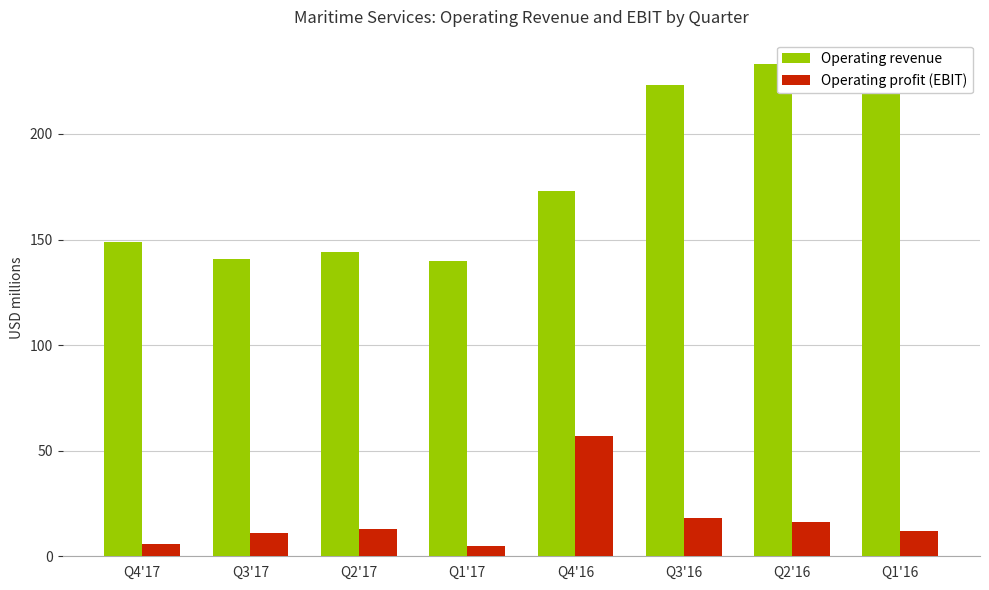

True or false: Operating revenue has a value of 104 at Q4'16.

False